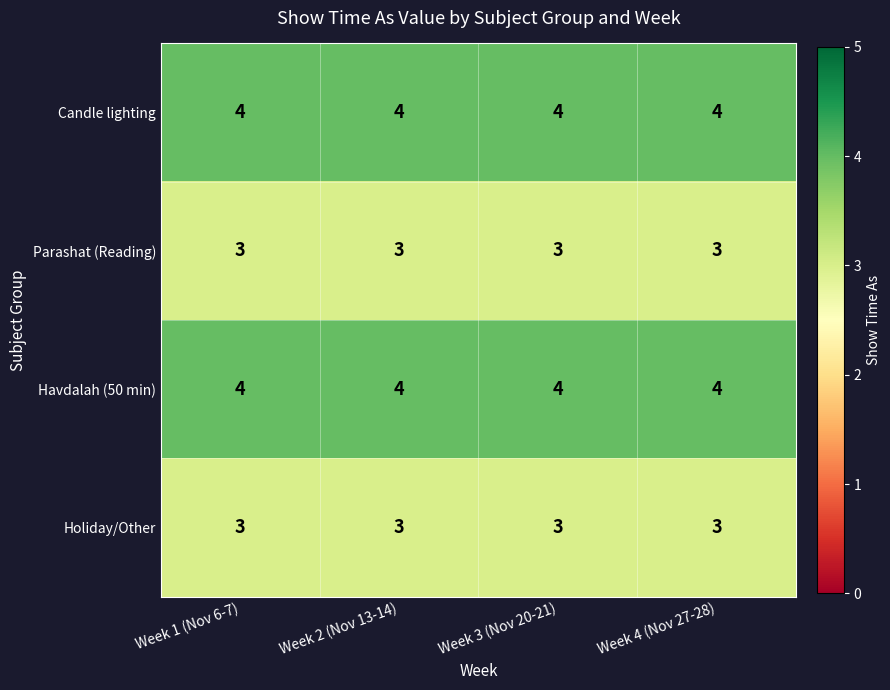

What is the maximum value shown in the chart?

4